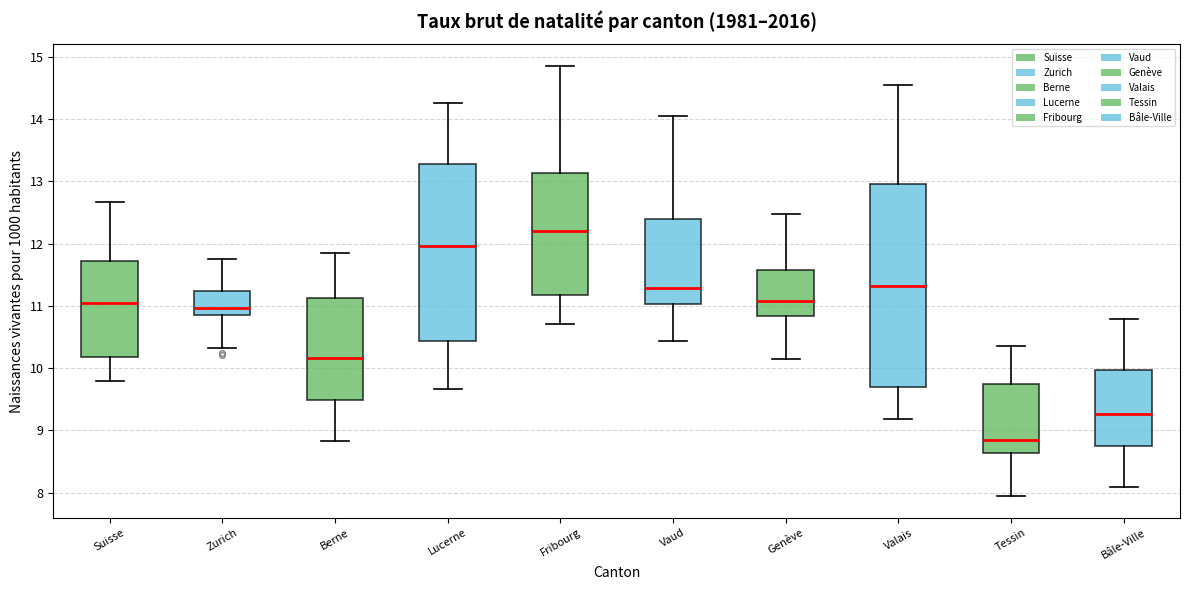

Which box is the tallest, from its lower edge to its upper edge?

Valais